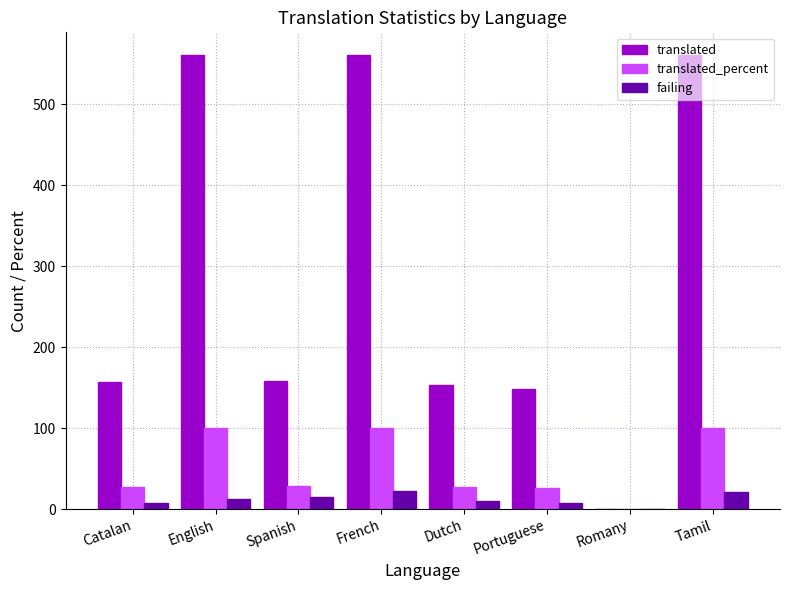

Between Spanish and Romany, which series saw the biggest shift?

translated